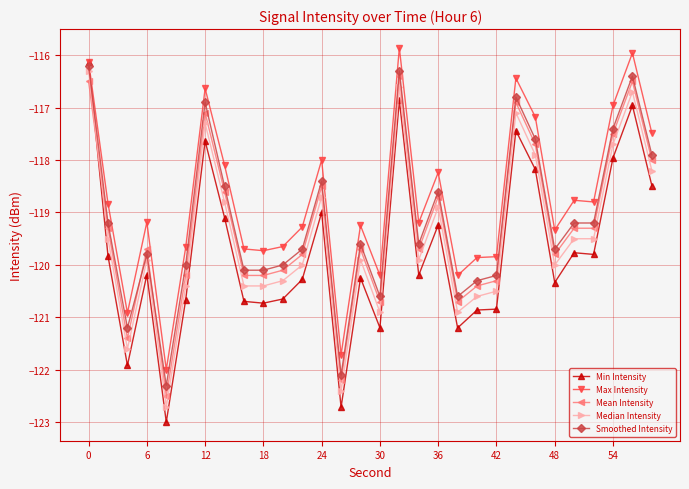

Rank the series by their maximum value, from lowest to highest.

Mean Intensity, Median Intensity, Smoothed Intensity, Min Intensity, Max Intensity